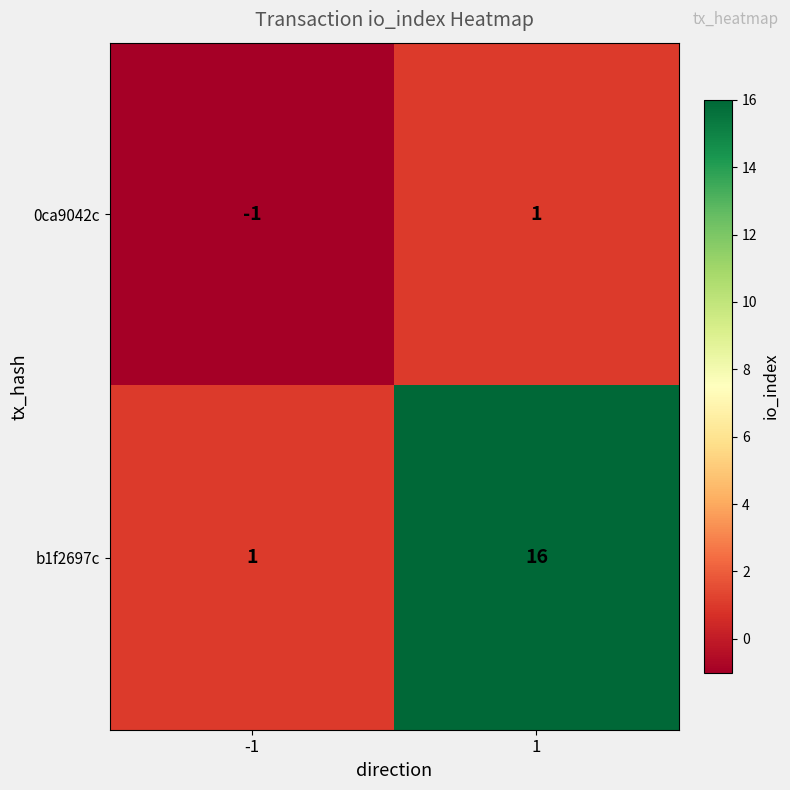

Reading left to right, list all the values displayed in this chart.

0ca9042c: -1	1
b1f2697c: 1	16